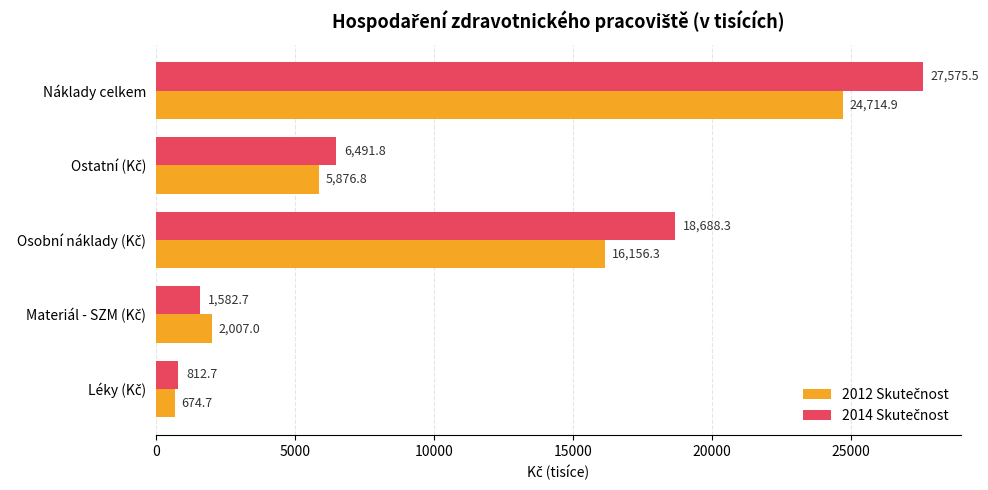

At which category is the sum across all series the highest?

Náklady celkem